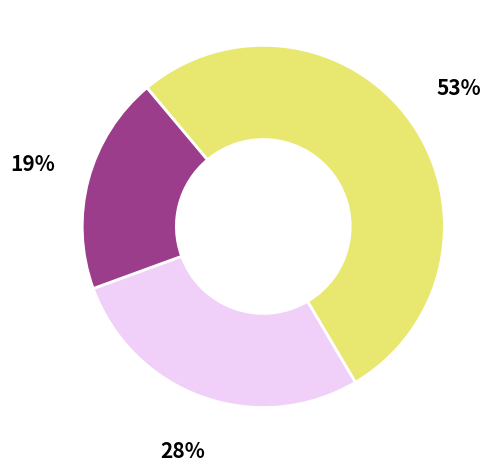

Count the number of slices in the pie.

3